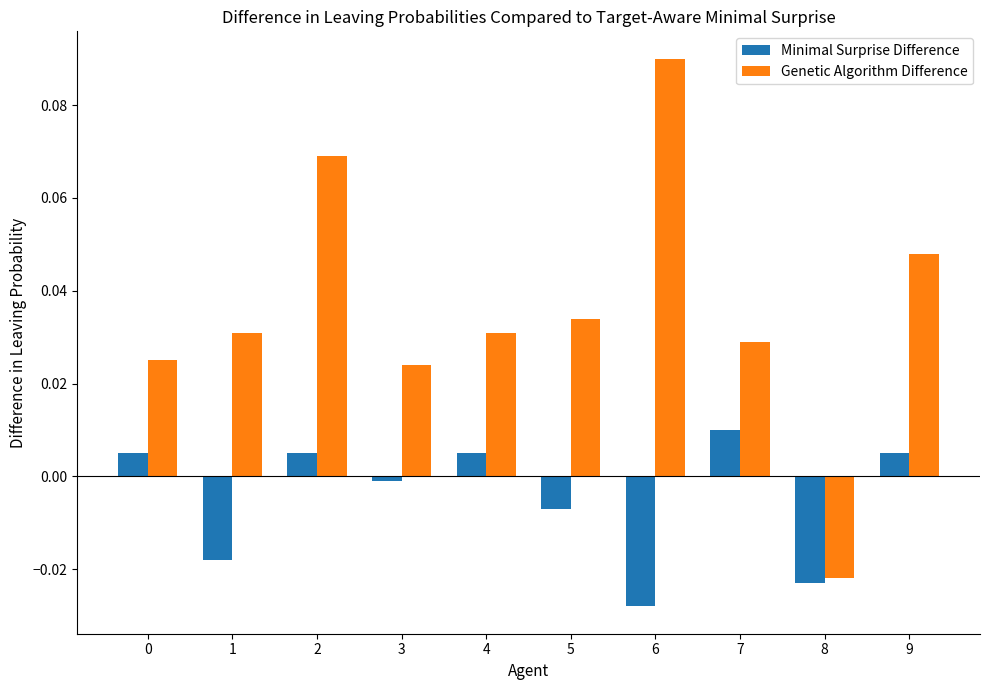

List the series in order of their peak value, lowest first.

Minimal Surprise Difference, Genetic Algorithm Difference